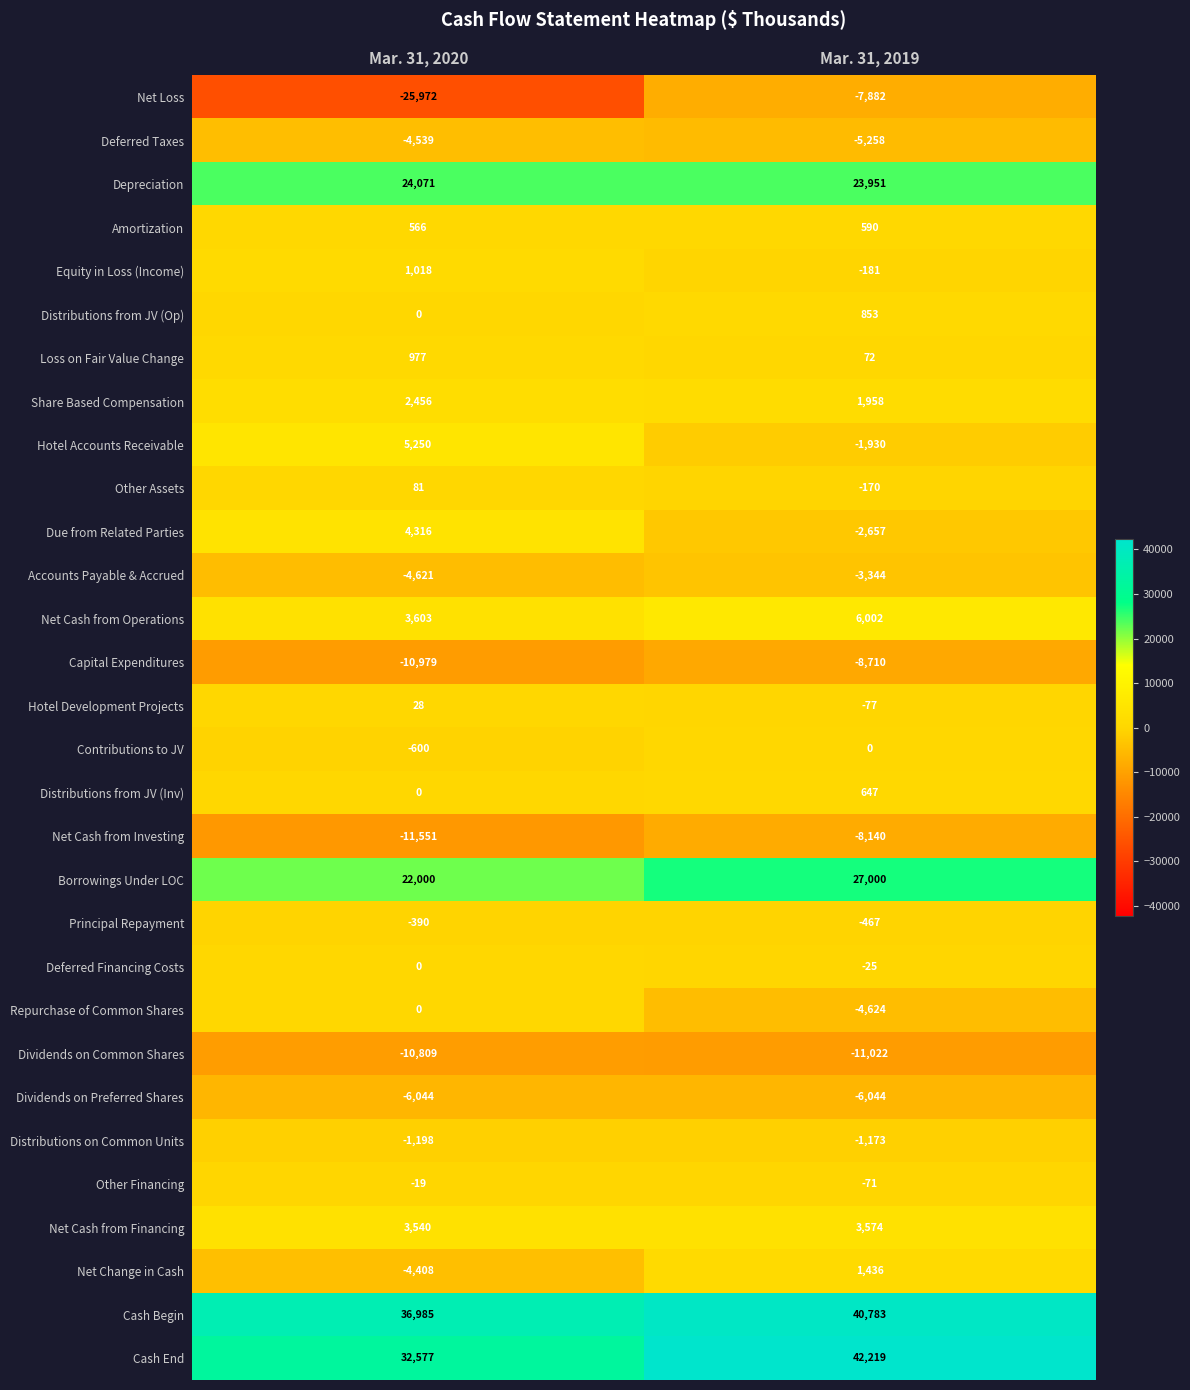

What is the sum of the Hotel Development Projects values at Mar. 31, 2020 and Mar. 31, 2019?

-49